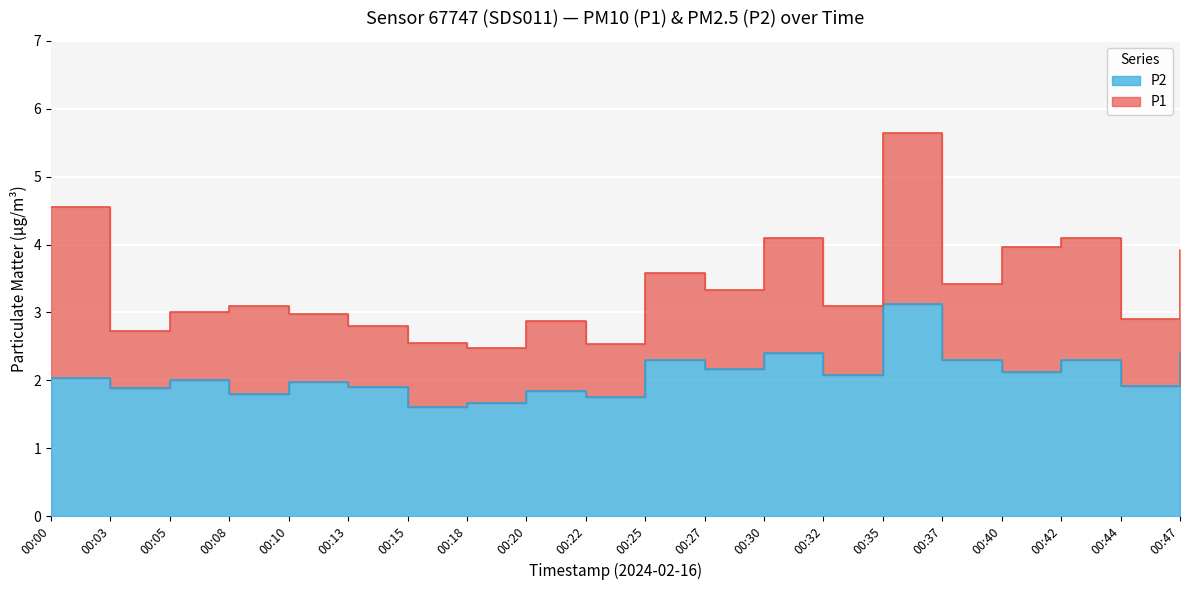

What is the greatest value displayed?

5.7